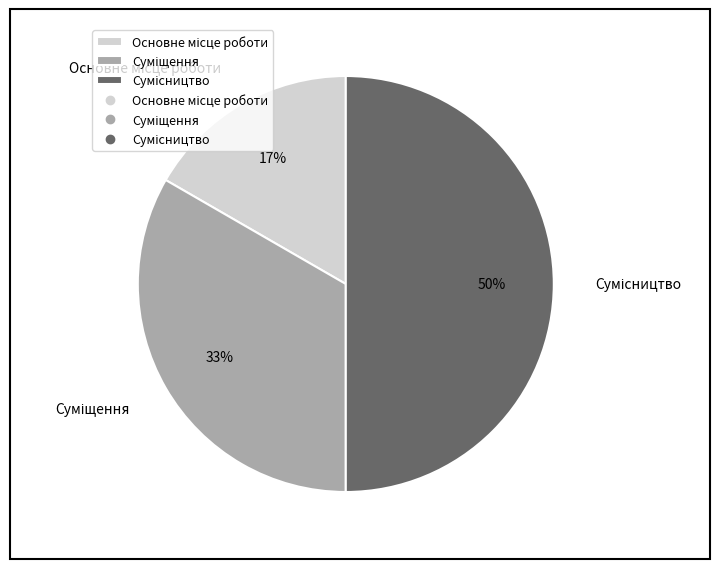

To the nearest percent, what is the average slice percentage?

33%